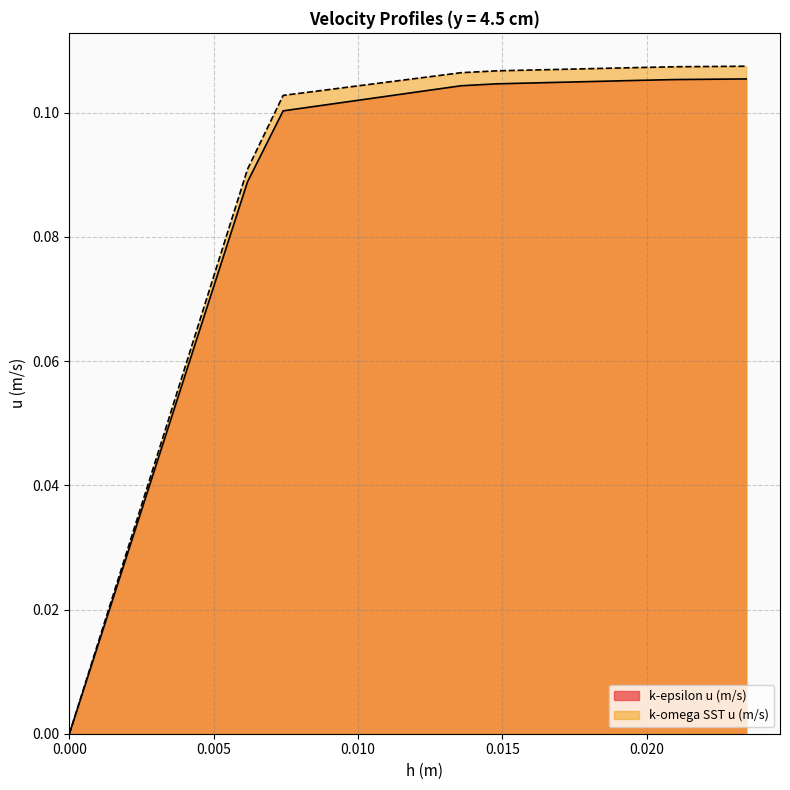

Which series has the widest spread of values?

k-omega SST u (m/s)